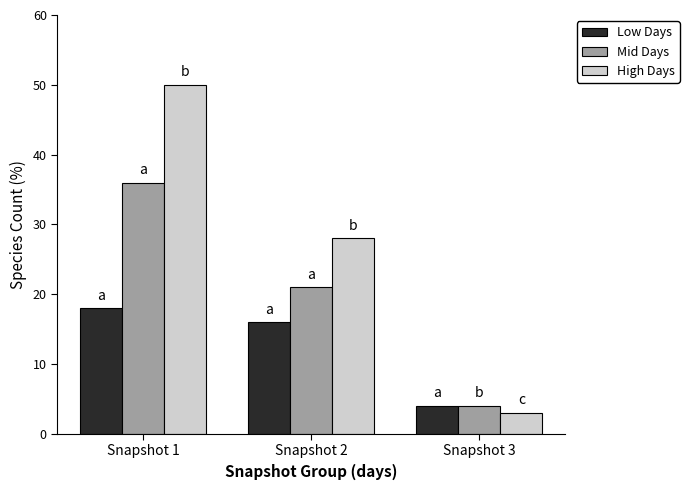

Which category has the lowest value in the Low Days series?

Snapshot 3